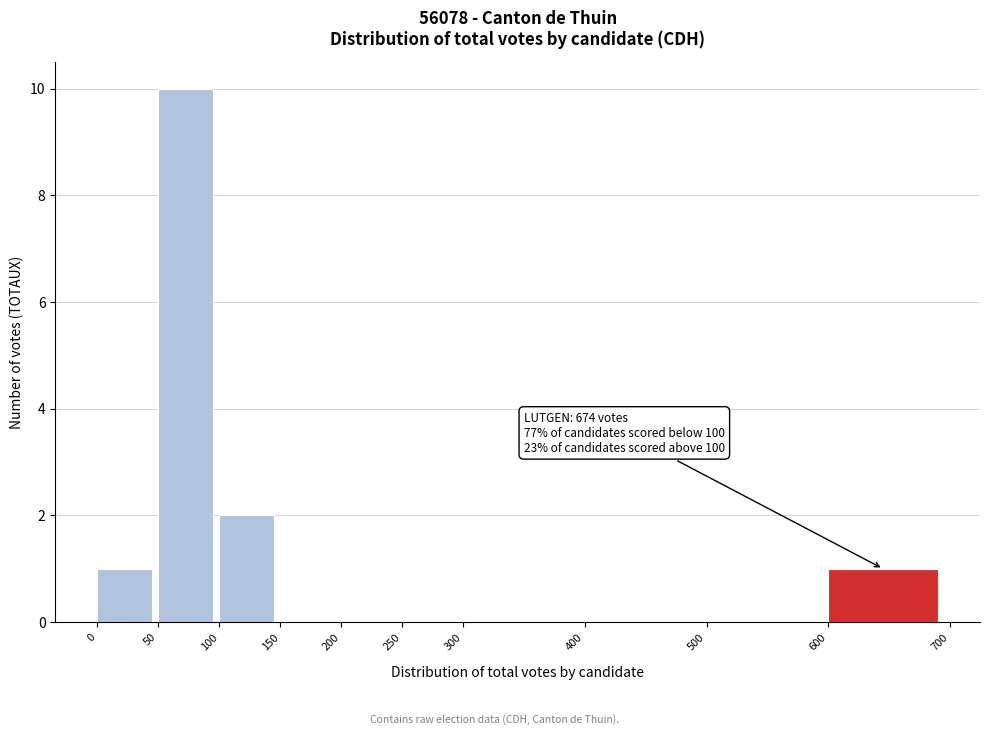

Over which range of the x-axis is the bar tallest?

50 to 100